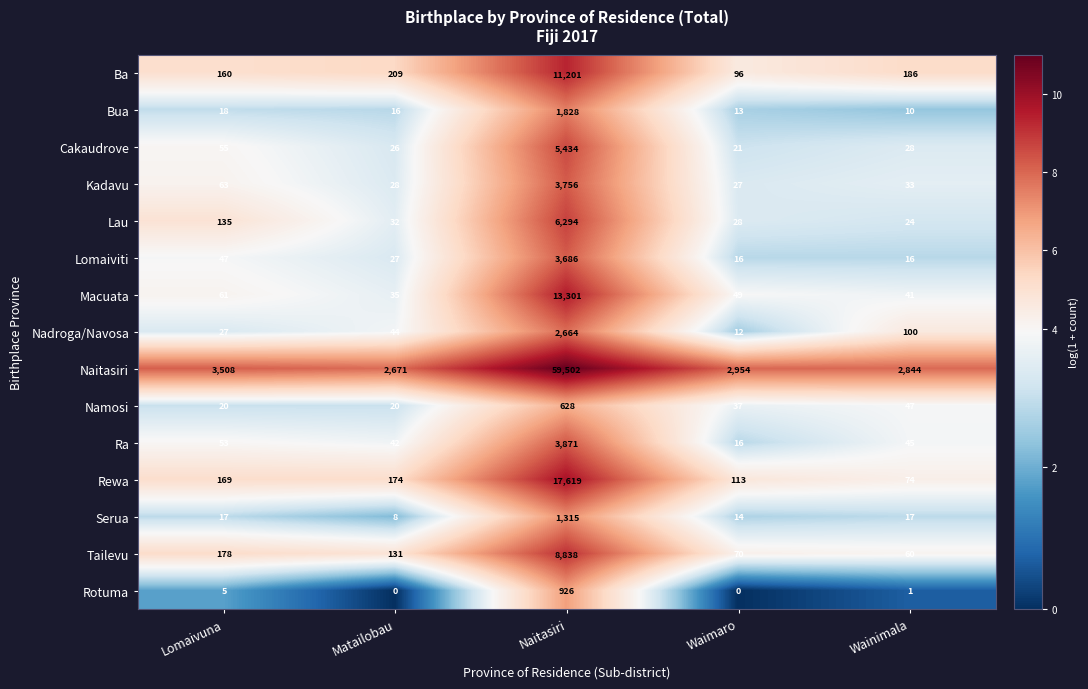

How many data points does each series have?

5